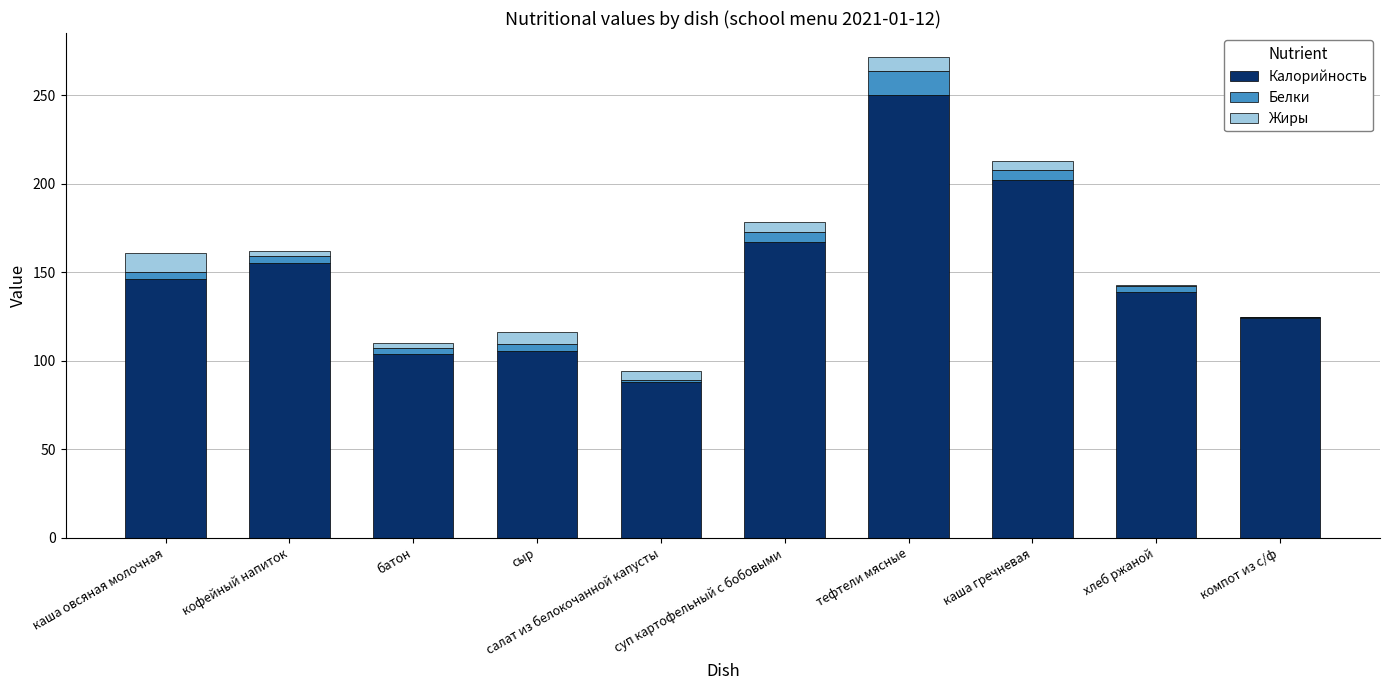

Is it true that Калорийность equals 250.0 at тефтели мясные?

True